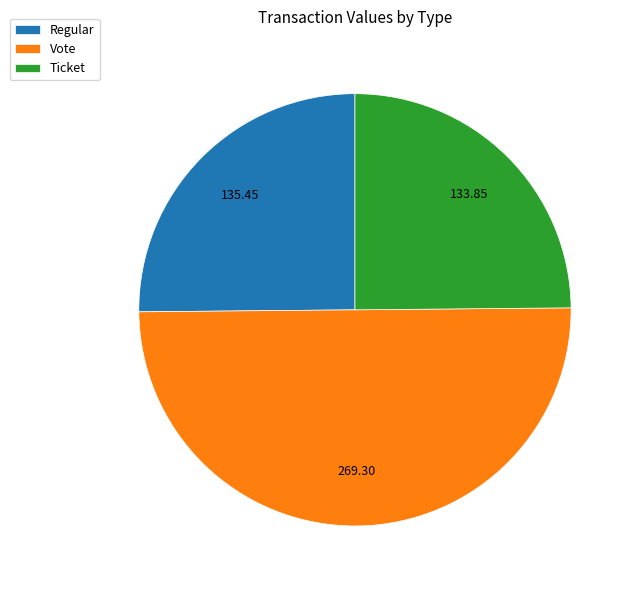

Which category has the biggest portion of the pie?

Vote